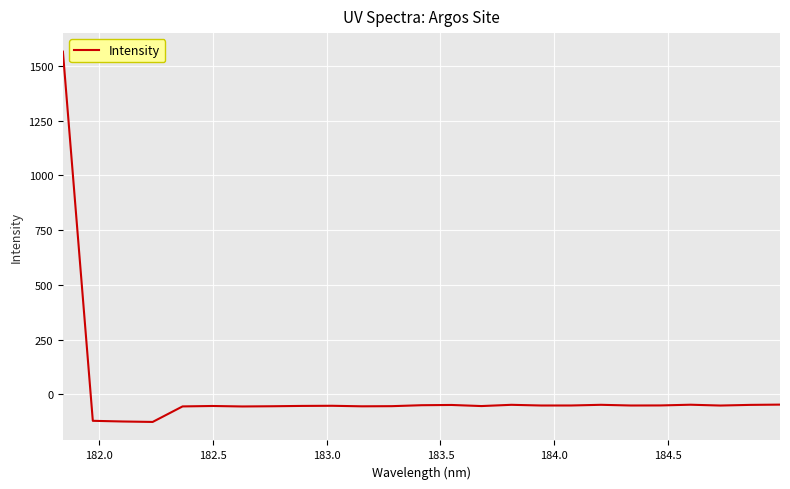

Does the chart have visible grid lines?

Yes